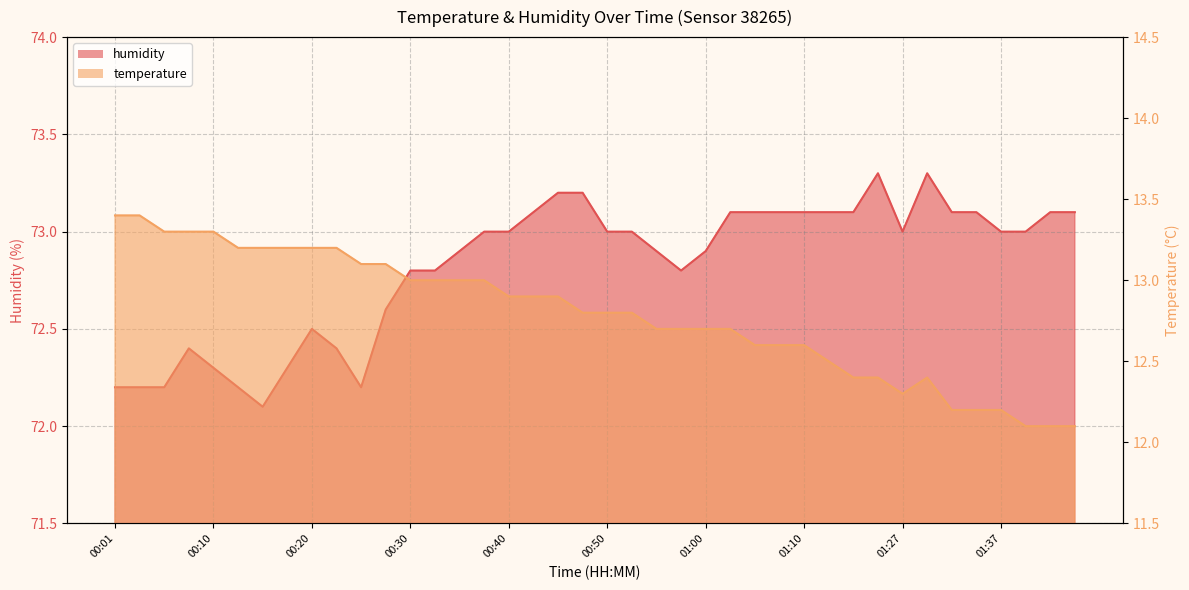

True or false: temperature and humidity cross at least once.

False